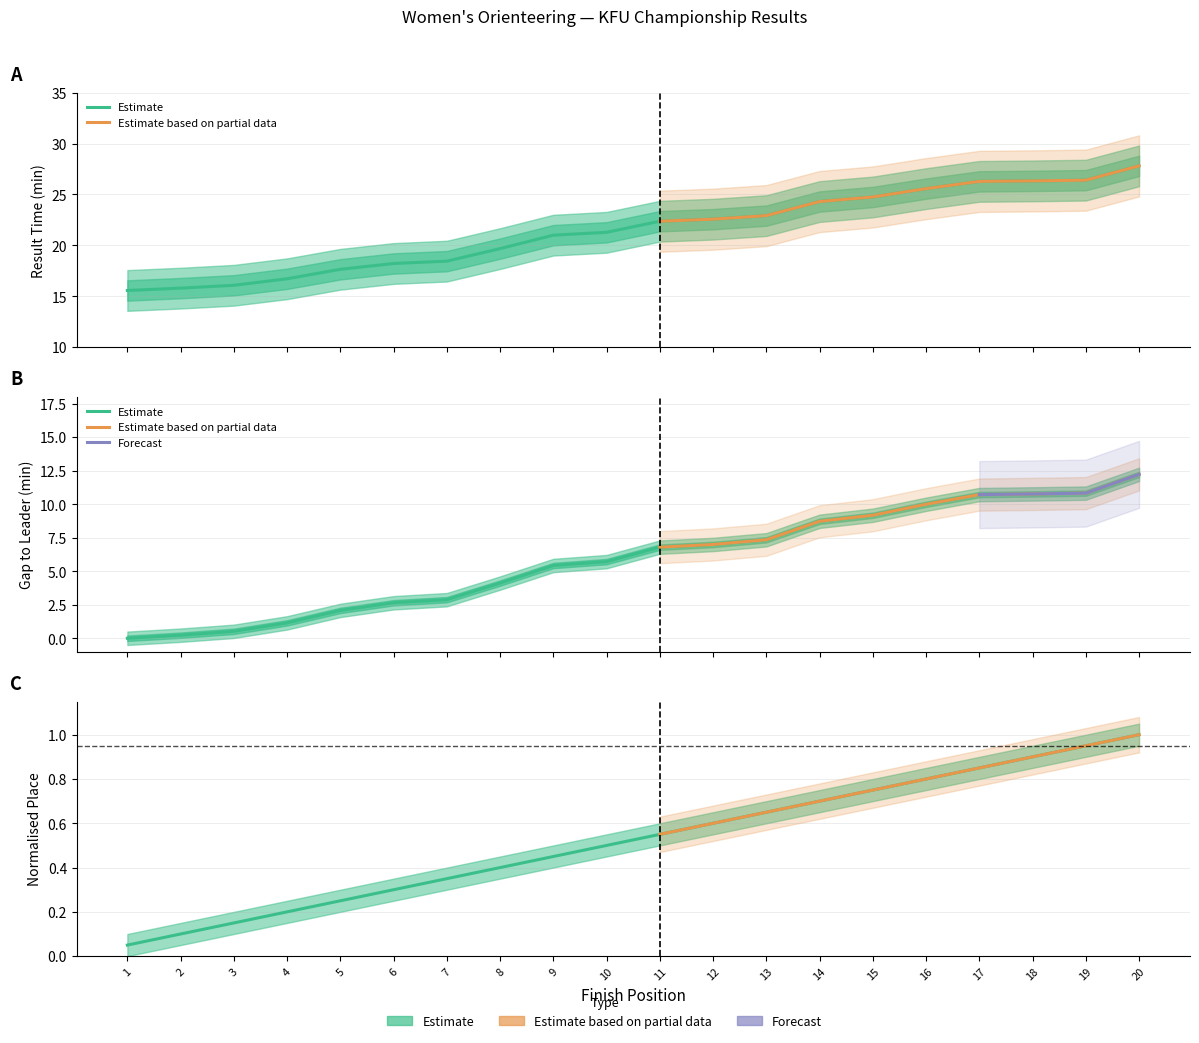

What is the highest value of the Place series?

1.0